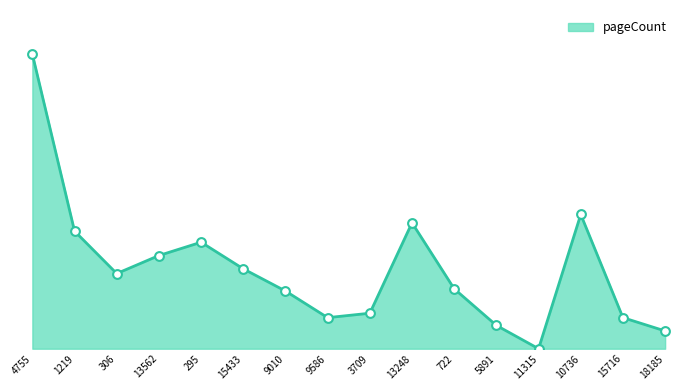

Approximately how many times larger is the value at 15433 compared to 10736?

0.6